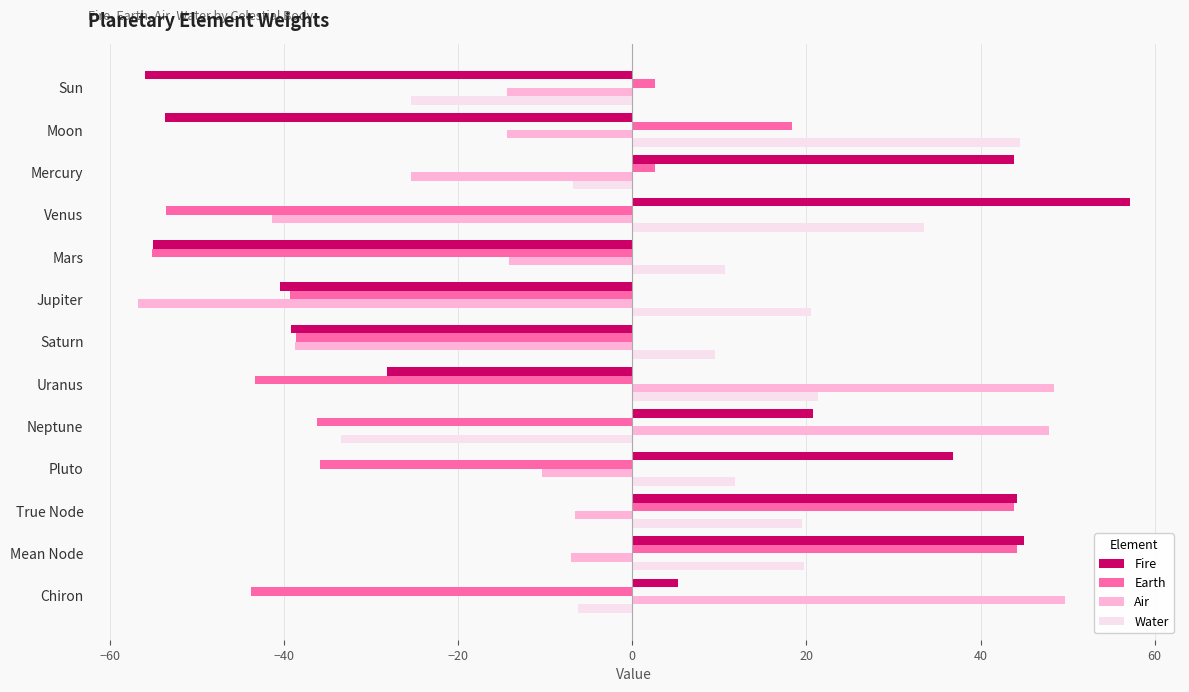

Which series has the largest total across all categories?

Water